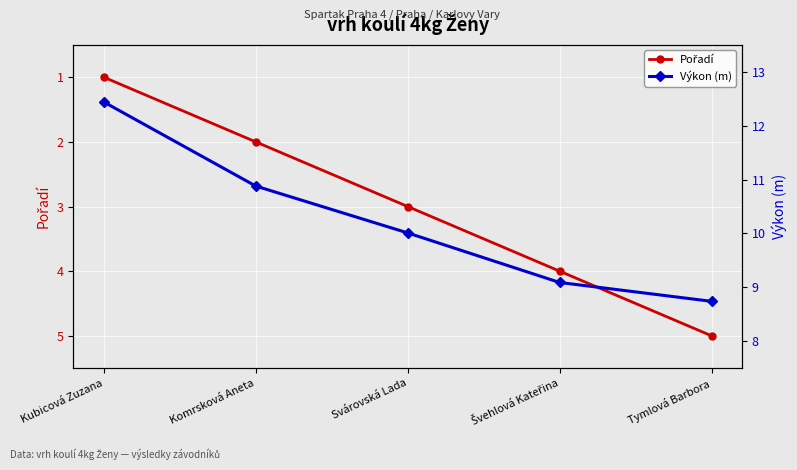

Reading left to right, what are all the values shown in this chart?

Pořadí: Kubicová Zuzana=1.0	Komrsková Aneta=2.0	Svárovská Lada=3.0	Švehlová Kateřina=4.0	Tymlová Barbora=5.0
Výkon (m): Kubicová Zuzana=12.4	Komrsková Aneta=10.9	Svárovská Lada=10.0	Švehlová Kateřina=9.1	Tymlová Barbora=8.7